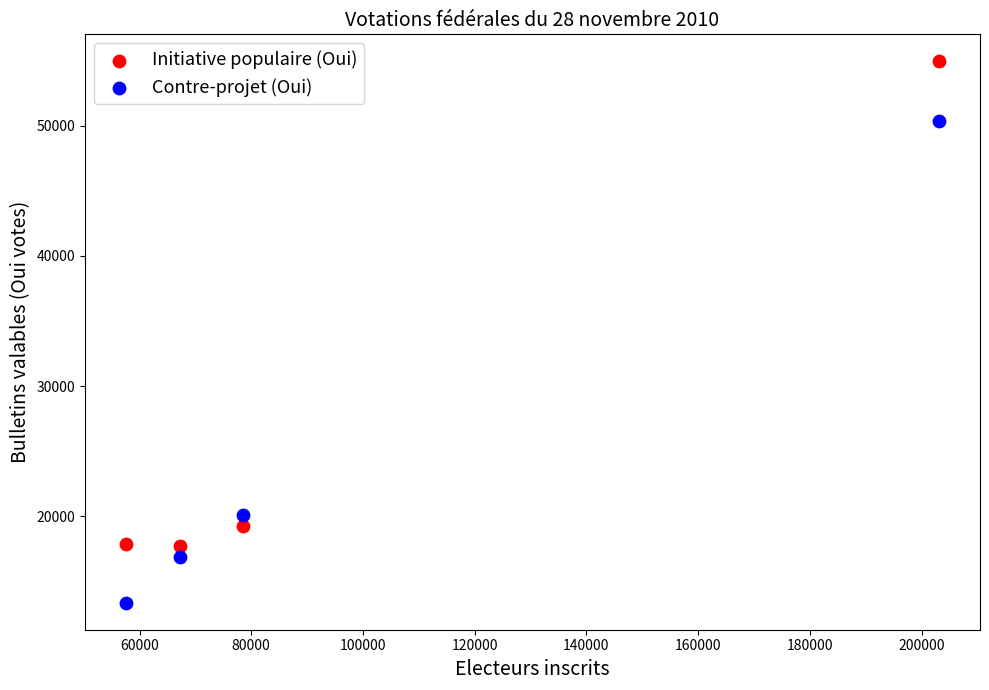

What are all the series names shown in the legend?

Initiative populaire (Oui), Contre-projet (Oui)